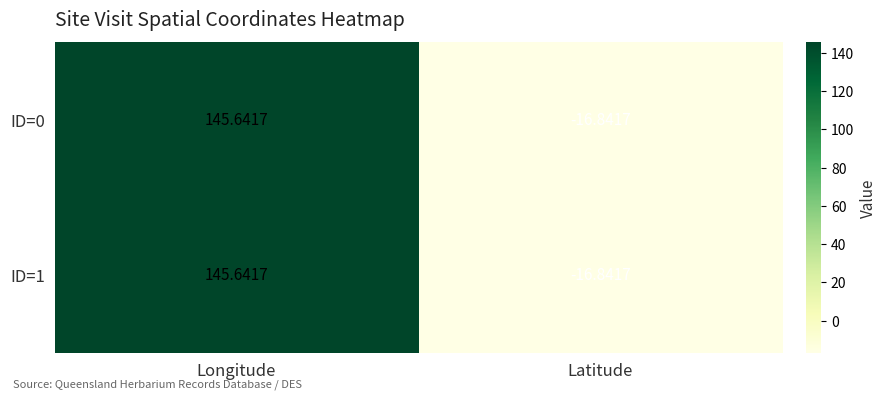

Which category has the lowest value across all series?

Latitude